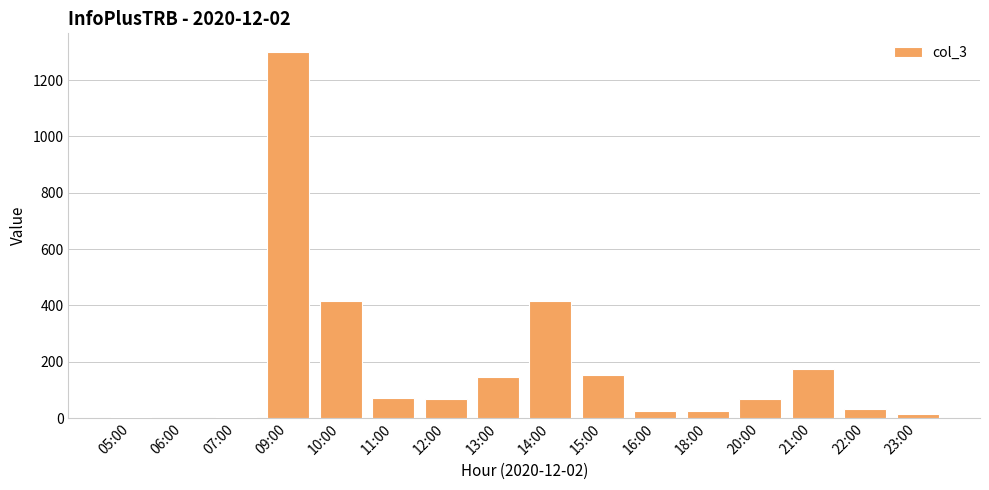

How many series are shown in this chart?

1